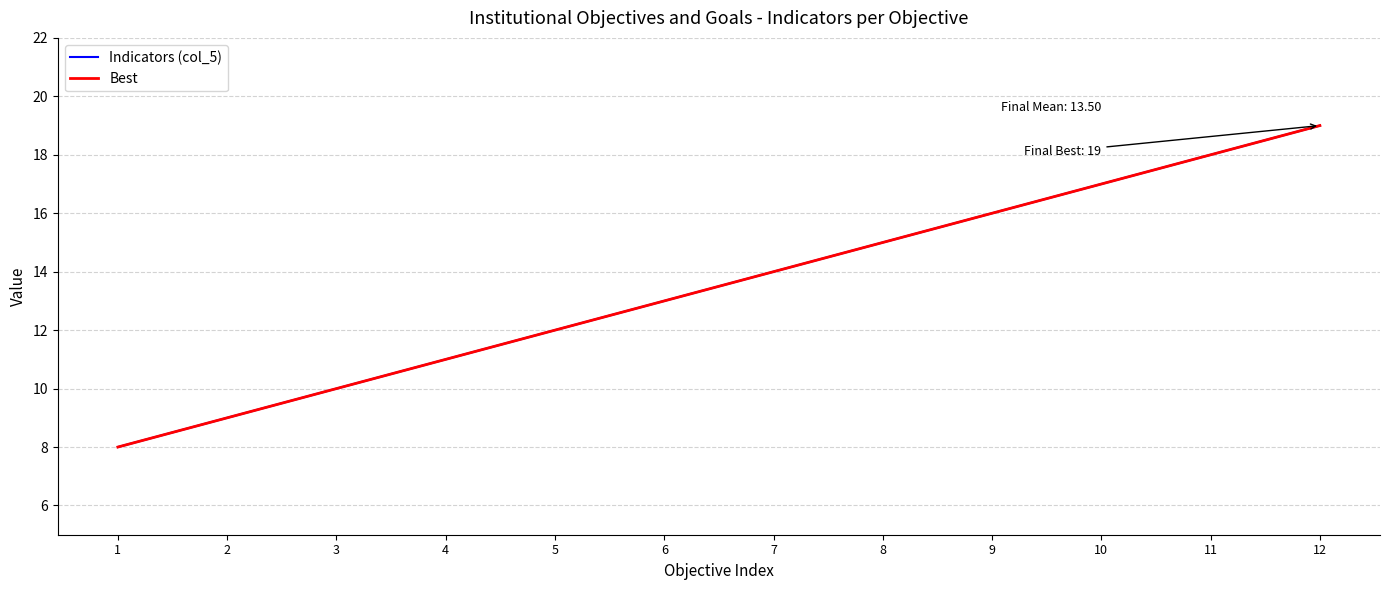

Reading left to right, what are all the values shown in this chart?

Indicators (col_5): 1=8	2=9	3=10	4=11	5=12	6=13	7=14	8=15	9=16	10=17	11=18	12=19
Best: 1=8	2=9	3=10	4=11	5=12	6=13	7=14	8=15	9=16	10=17	11=18	12=19